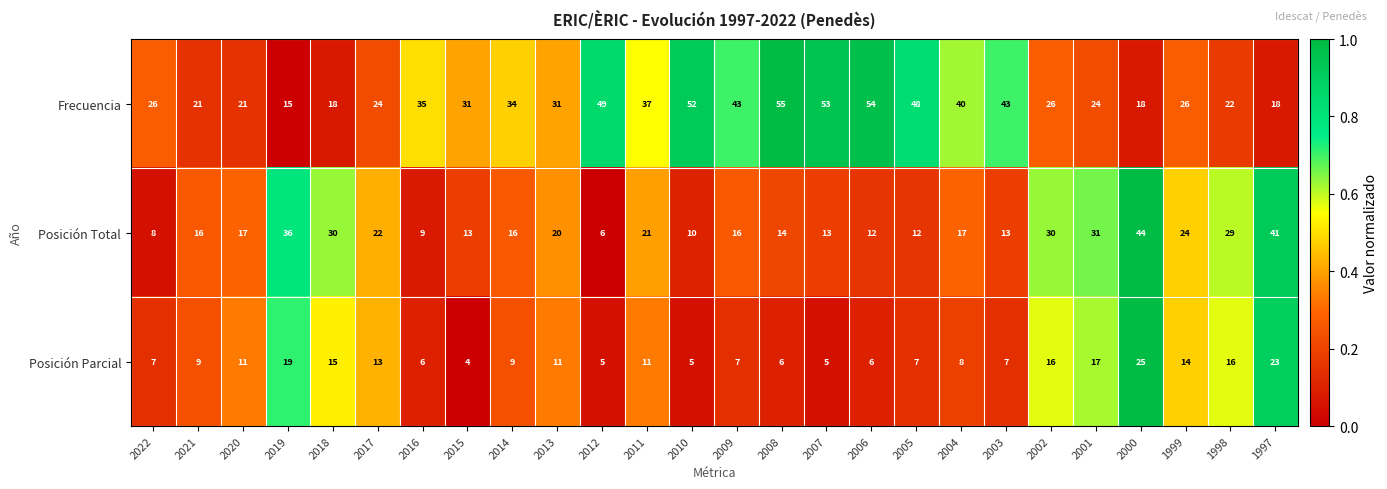

List the series in order of their peak value, highest first.

Frecuencia, Posición Total, Posición Parcial